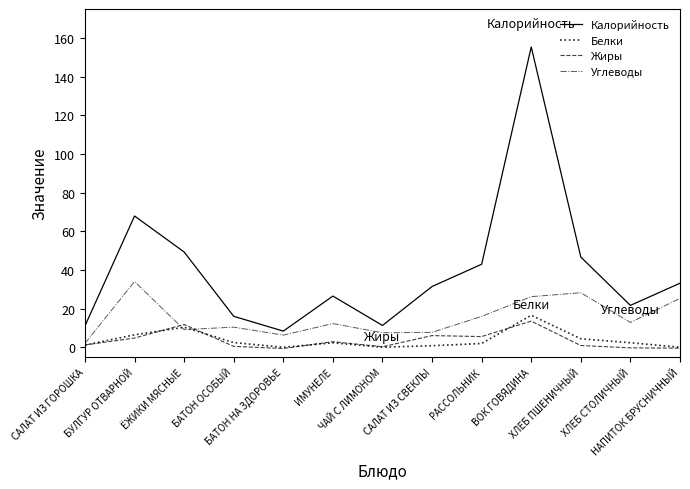

Does the chart have visible grid lines?

No